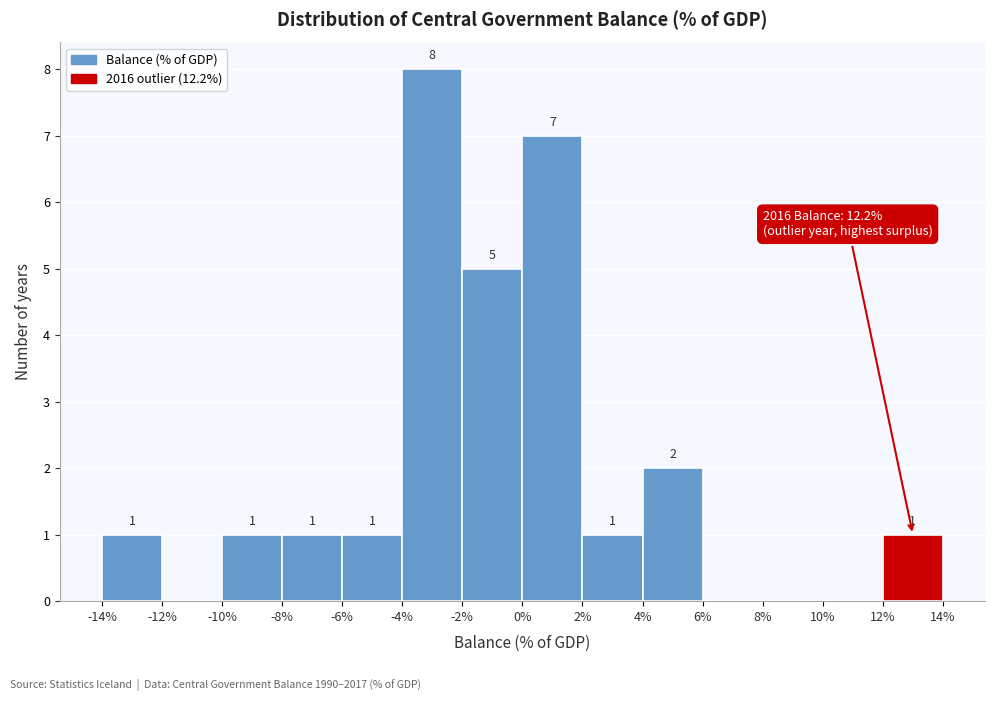

Which range on the x-axis has the tallest bar?

-4% to -2%